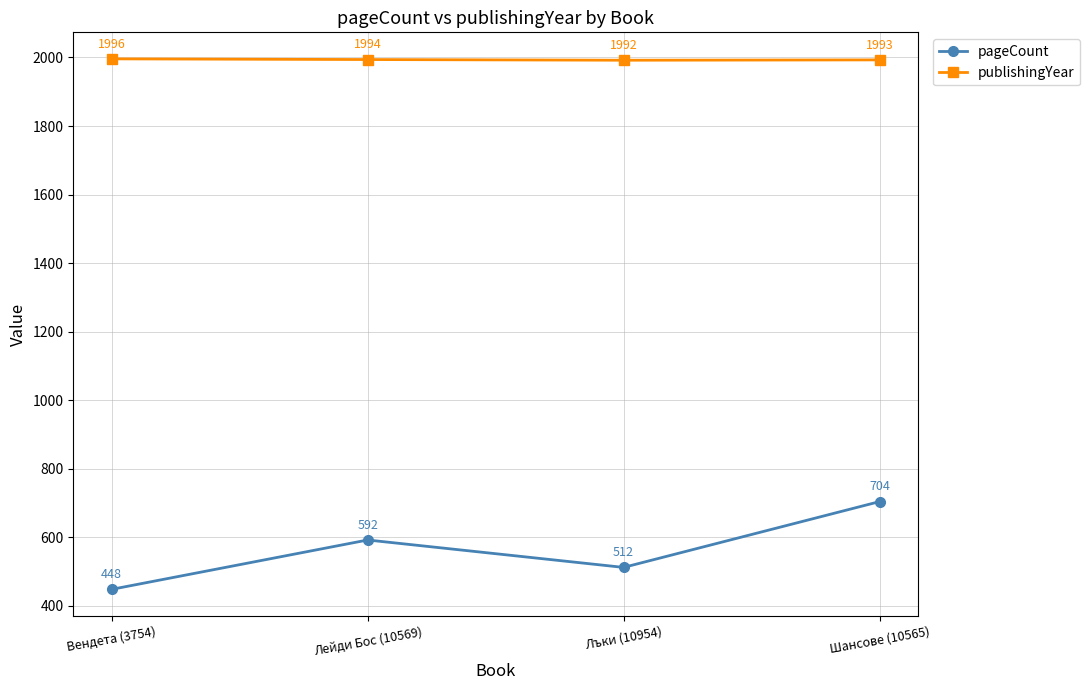

Which series changed the most between Вендета (3754) and Шансове (10565)?

pageCount